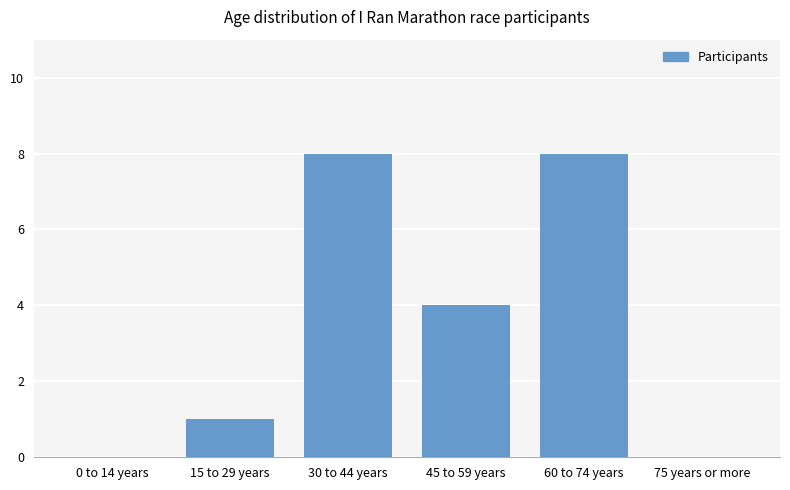

Reading left to right, list all the values displayed in this chart.

0 to 14 years=0	15 to 29 years=1	30 to 44 years=8	45 to 59 years=4	60 to 74 years=8	75 years or more=0